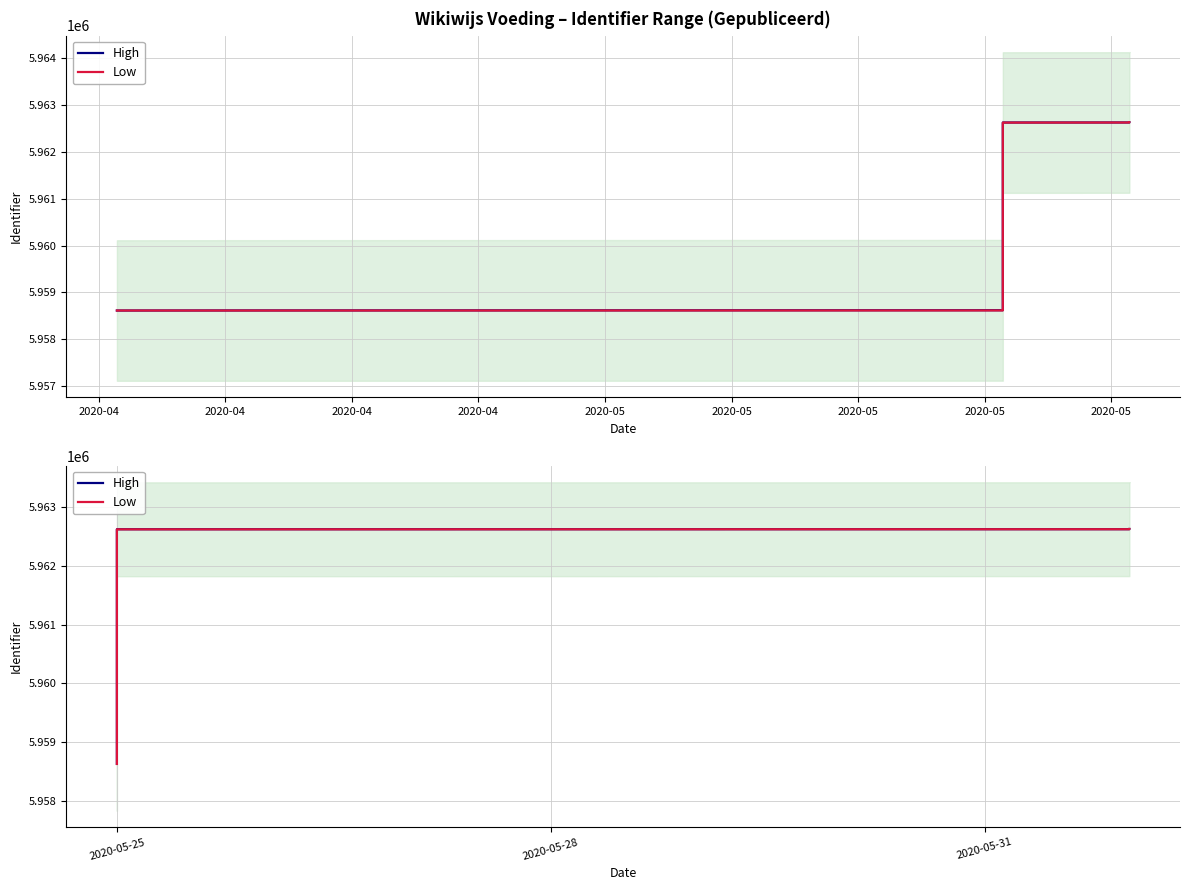

What is the lowest value of the High series?

5958626